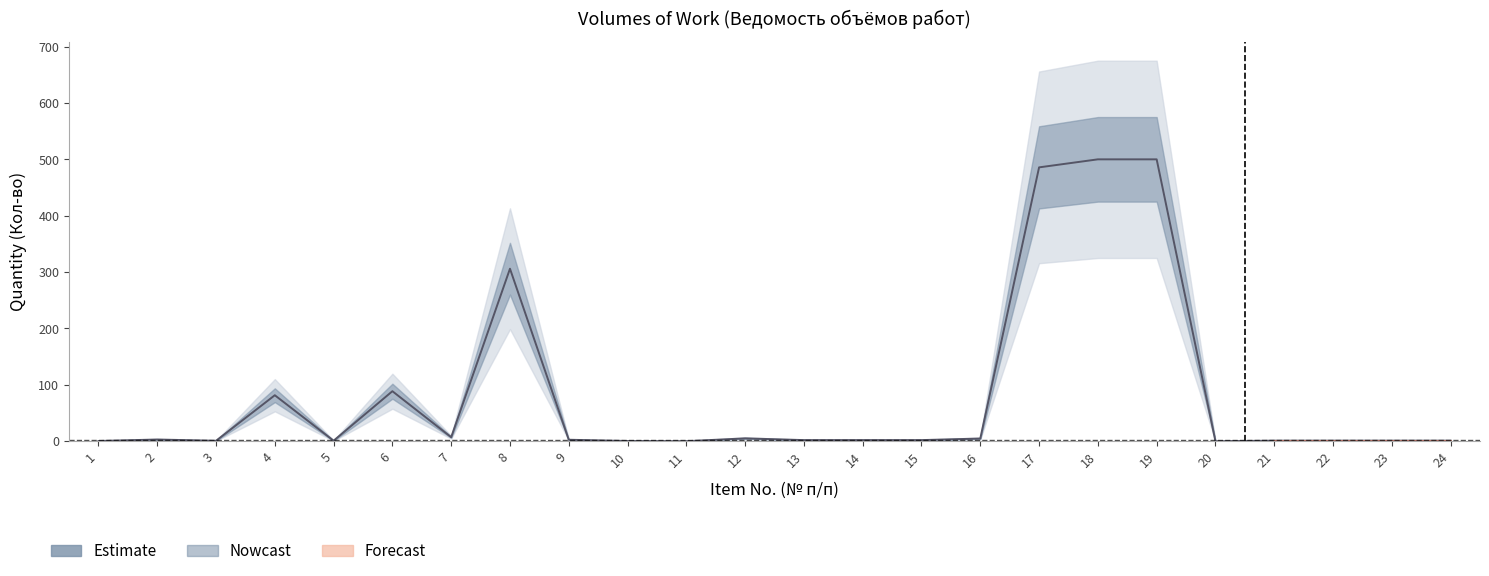

Reading left to right, what are all the values shown in this chart?

0.4	3.0	0.8	81.6	0.9	88.7	7.1	306.0	2.6	0.4	0.1	5.1	2.0	2.0	2.0	4.8	485.8	500.0	500.0	0.0	1.0	1.0	1.0	1.0